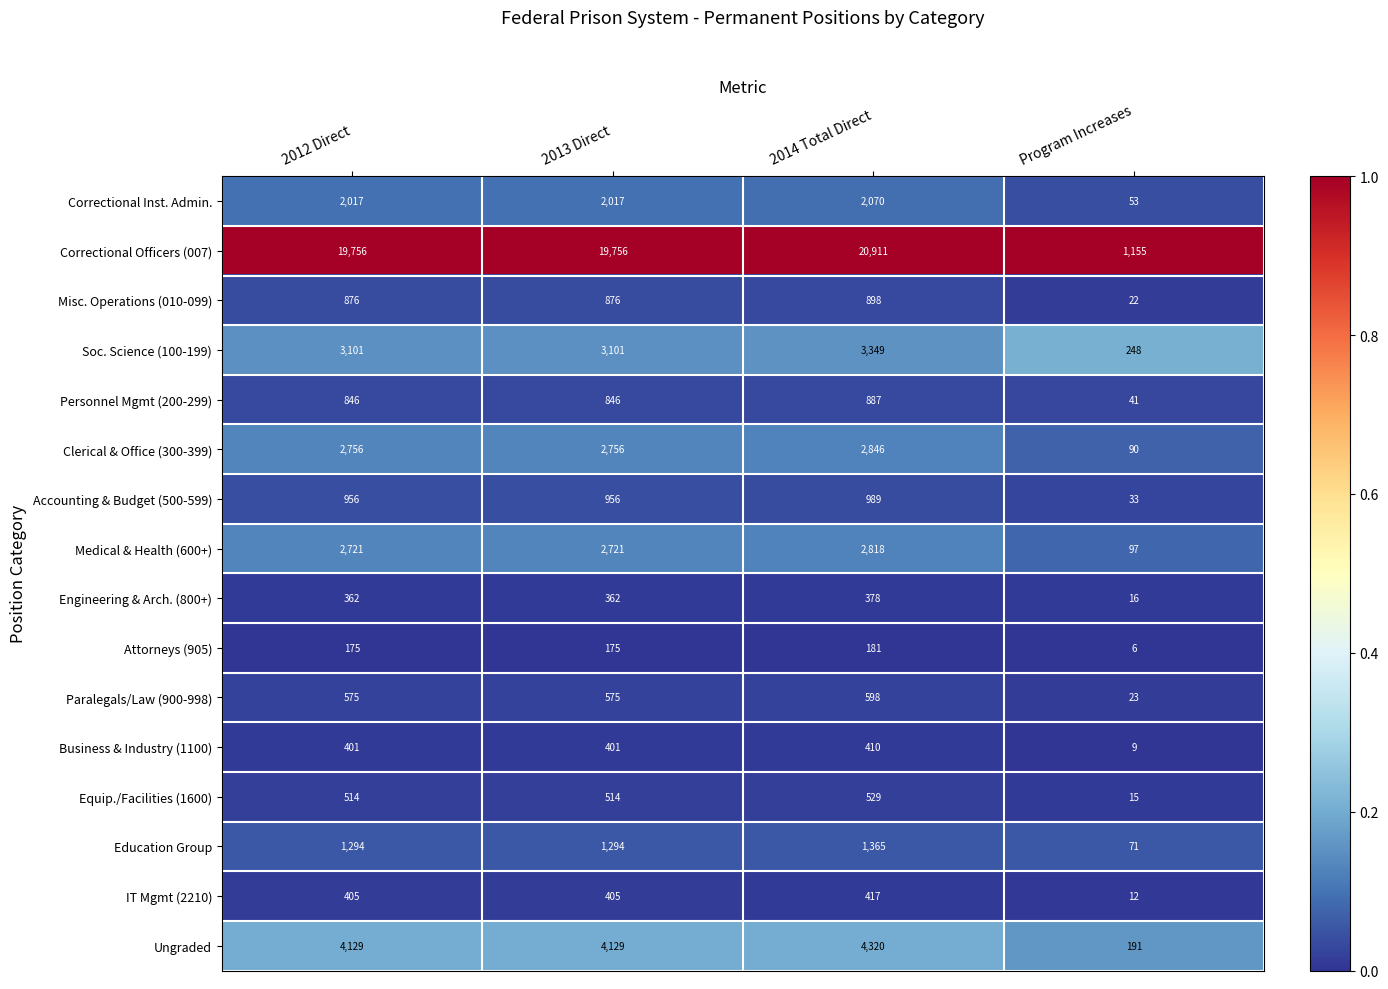

What is the difference between the highest and lowest values at 2014 Total Direct?

20730